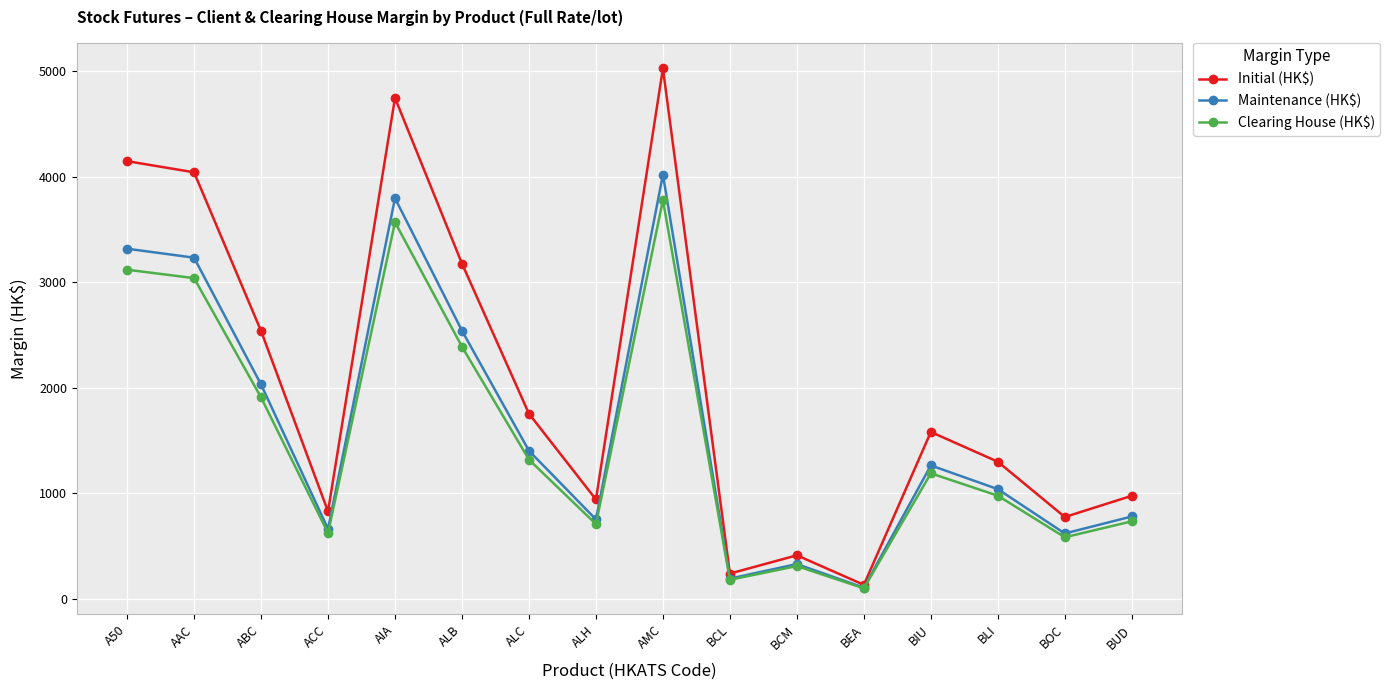

True or false: Maintenance (HK$) has a value of 420 at BUD.

False